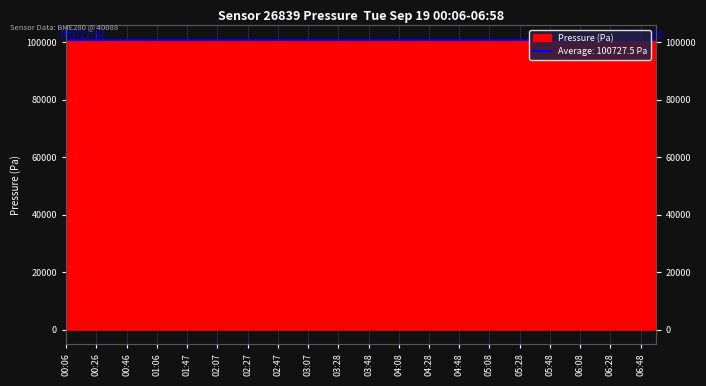

Reading left to right, extract all data points from this chart.

00:06=100611.6	00:16=100621.0	00:26=100615.4	00:36=100622.9	00:46=100628.6	00:56=100641.6	01:06=100640.8	01:37=100668.7	01:47=100684.7	01:57=100689.3	02:07=100691.3	02:17=100701.5	02:27=100702.6	02:37=100718.3	02:47=100723.0	02:57=100723.2	03:07=100728.8	03:18=100746.4	03:28=100736.2	03:38=100746.4	03:48=100737.2	03:58=100730.9	04:08=100736.4	04:18=100732.8	04:28=100737.5	04:38=100749.4	04:48=100743.9	04:58=100749.4	05:08=100760.5	05:18=100777.1	05:28=100800.3	05:38=100814.1	05:48=100836.3	05:58=100856.7	06:08=100868.0	06:18=100862.5	06:28=100862.5	06:38=100858.7	06:48=100852.3	06:58=100868.9